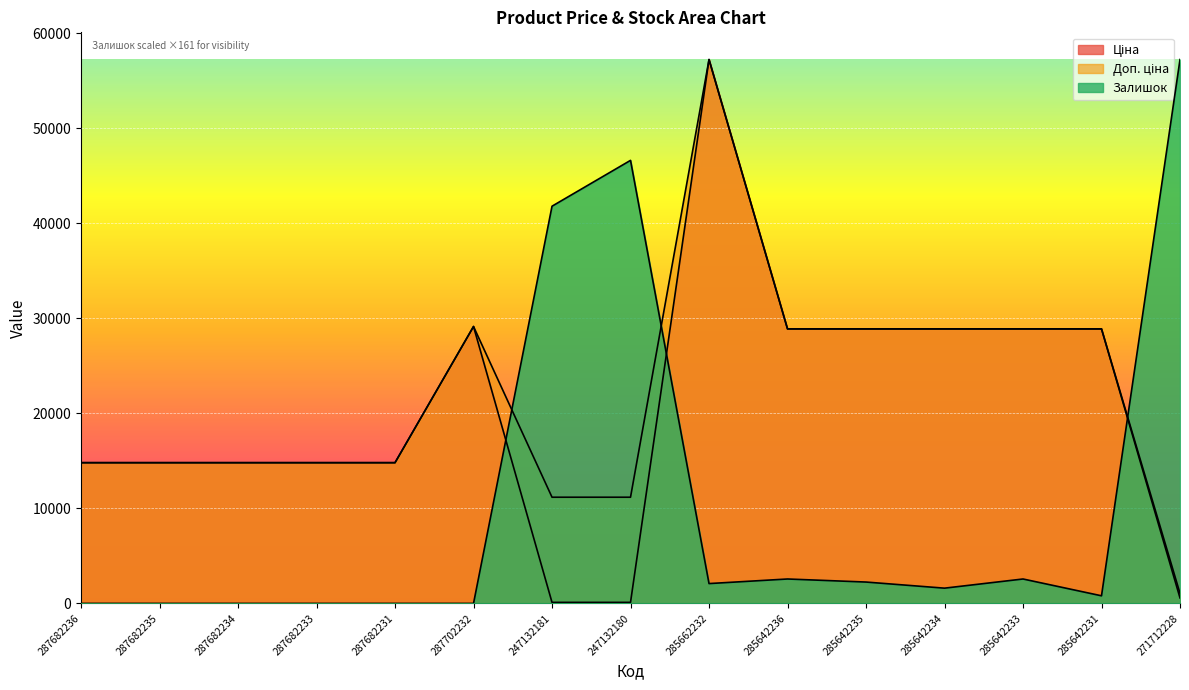

What is the difference between the maximum and minimum values in the Доп. ціна series?

56198.0